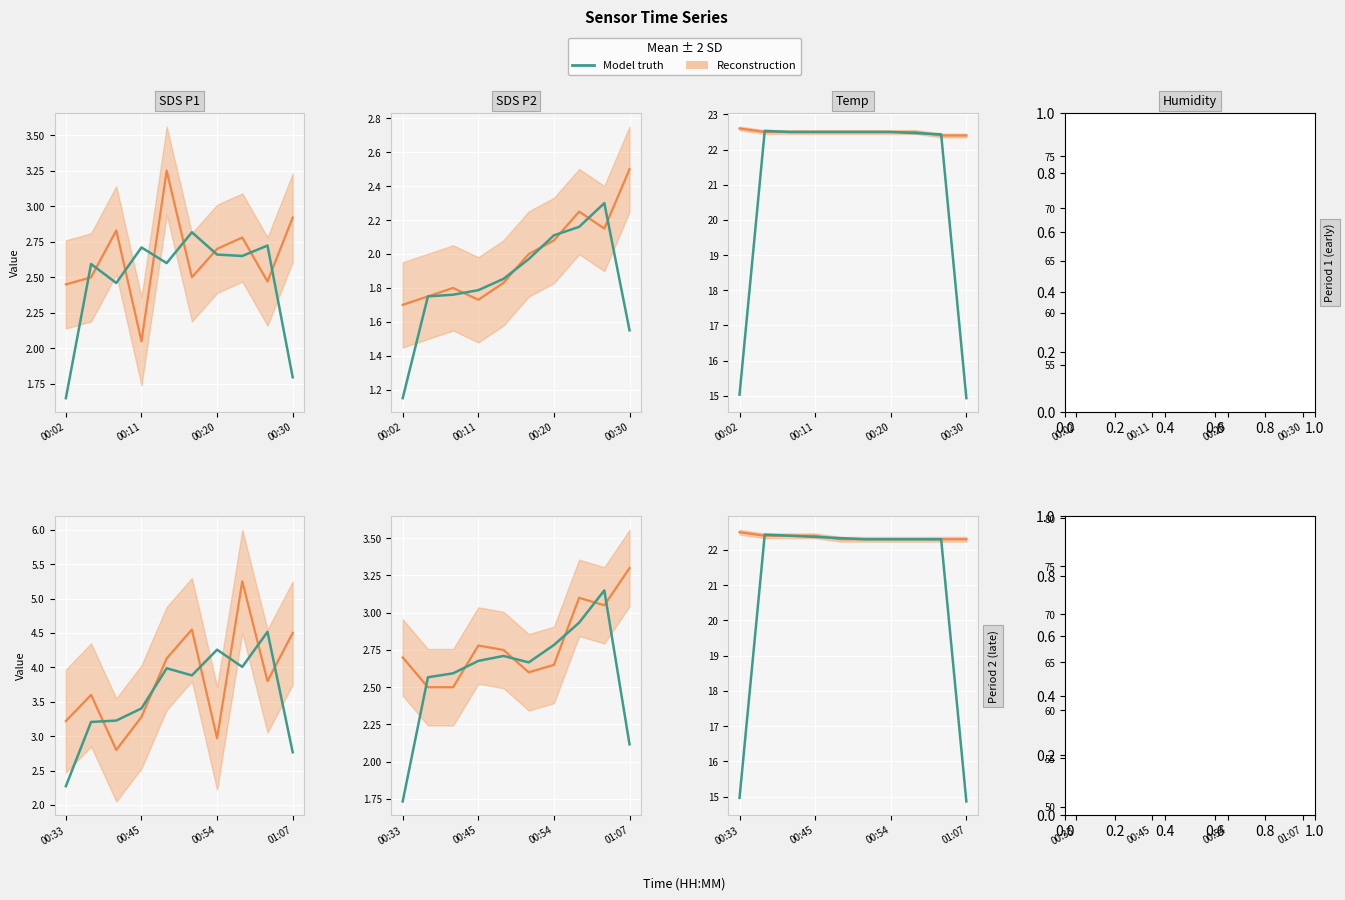

What position from the right is 8?

2